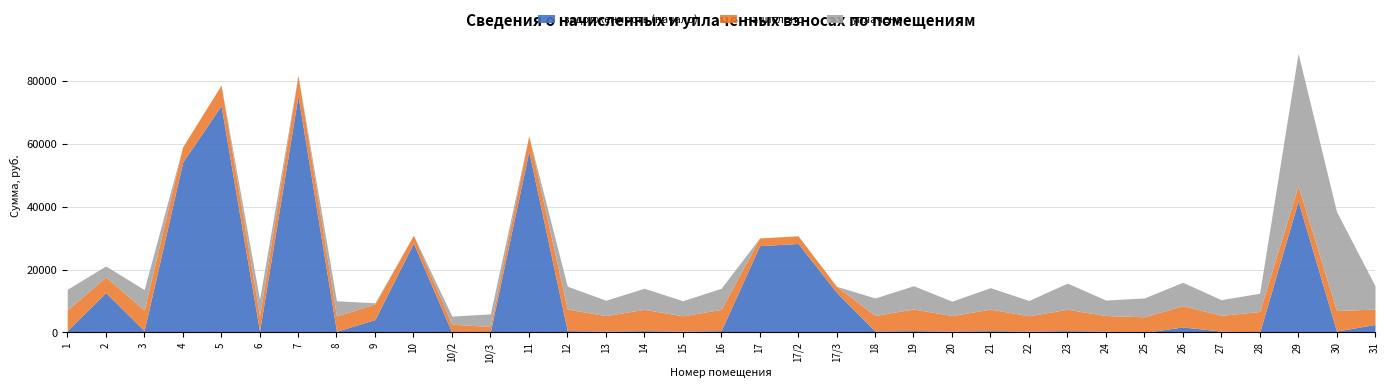

Which has a higher value, 3 or 6?

3